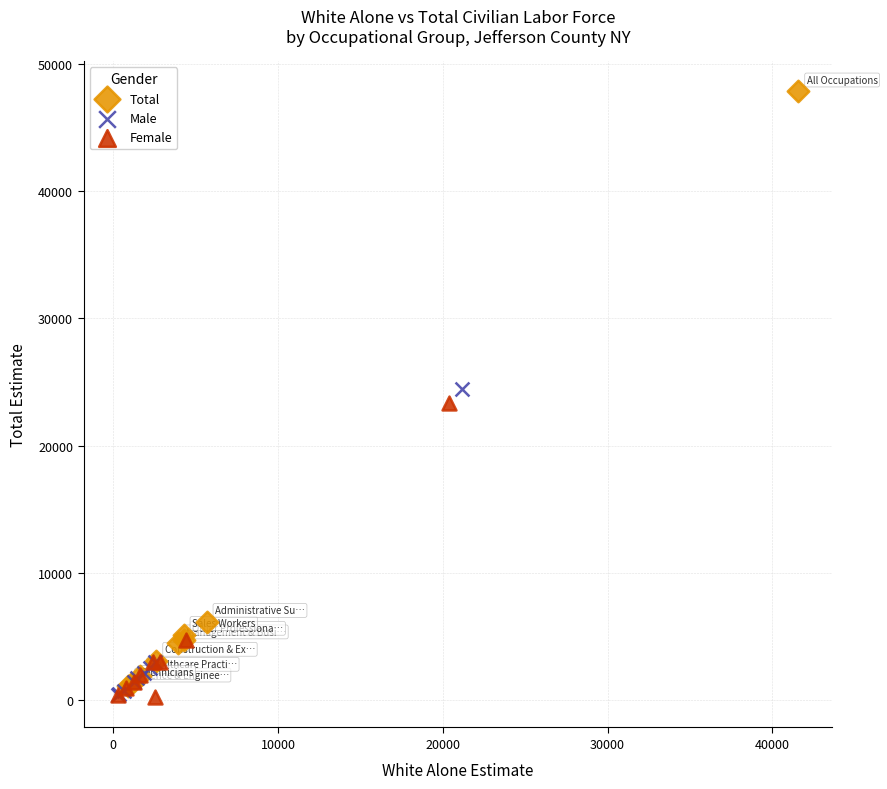

Which series has the widest spread of Y values?

Total